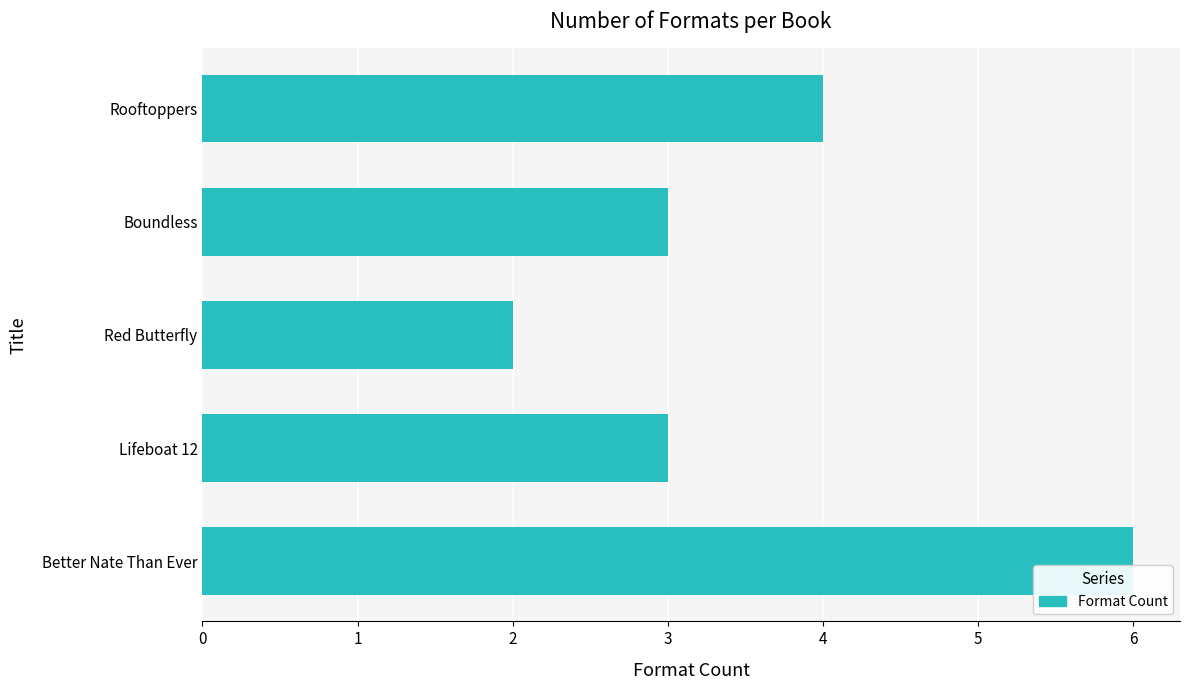

Reading bottom to top, list all the values displayed in this chart.

6	3	2	3	4